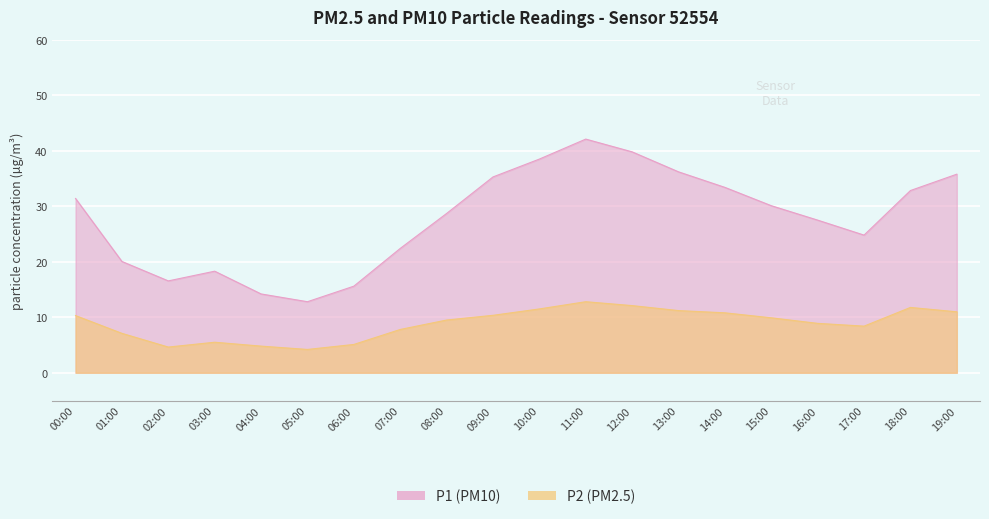

What are all the series names shown in the legend?

P1, P2